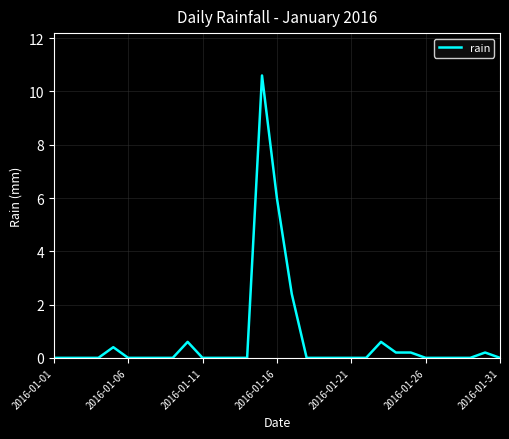

What is the difference between the maximum and minimum values?

10.6